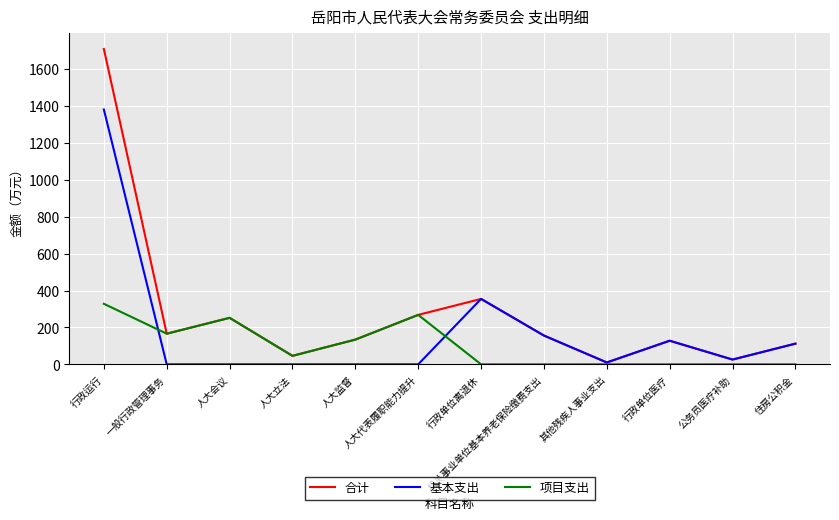

Which series has the widest spread of values?

合计